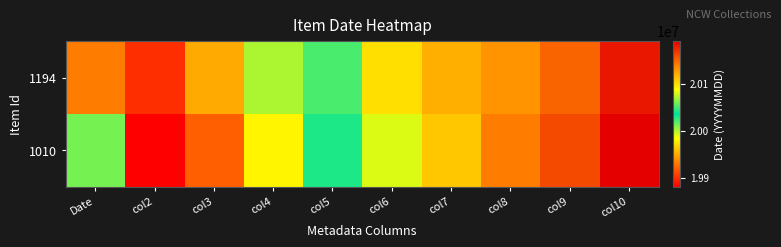

What is the greatest value displayed?

20191225